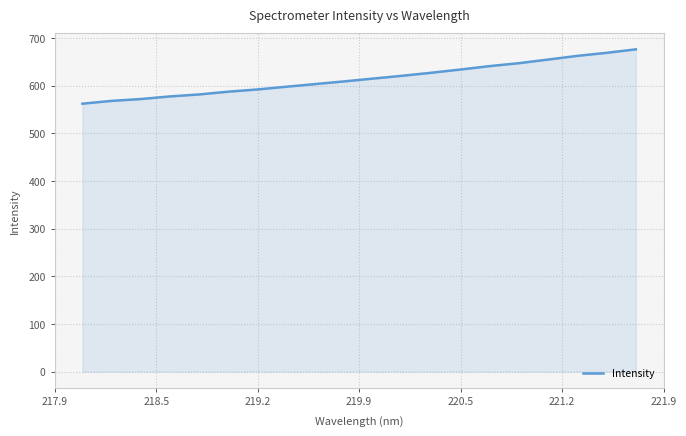

What is the maximum value shown in the chart?

676.6